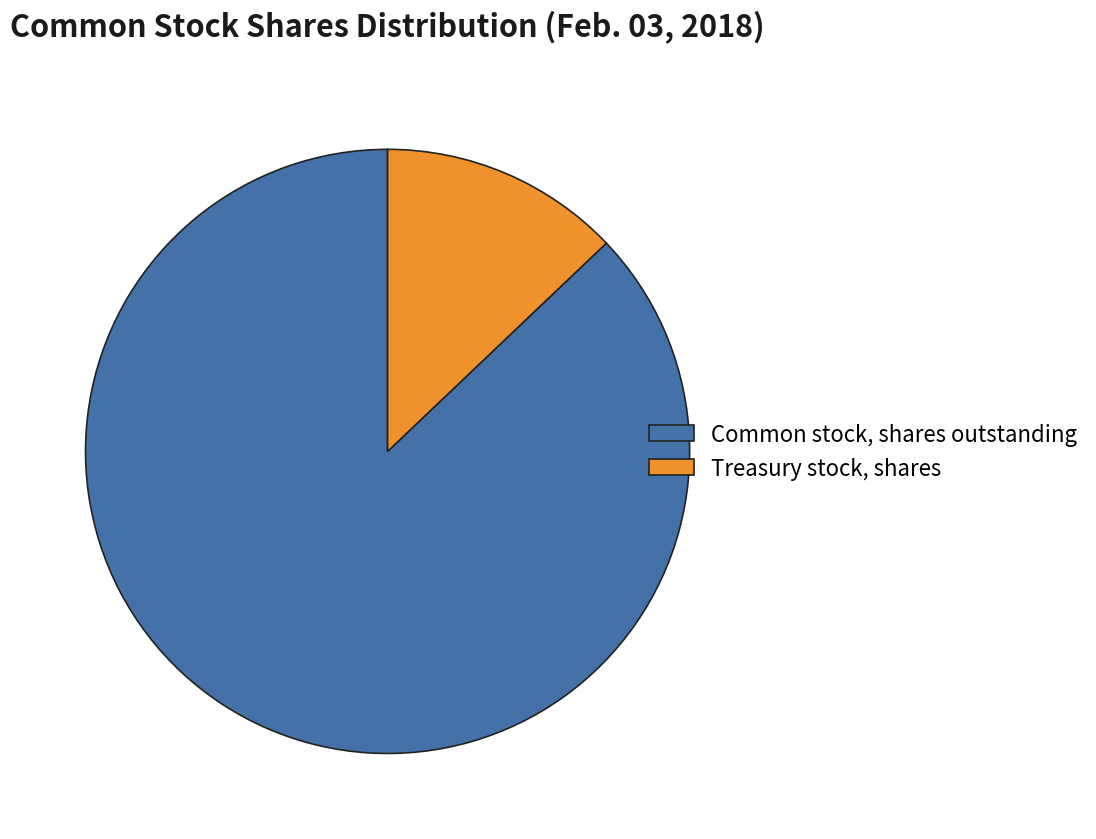

Is Common stock, shares outstanding the majority of the pie?

Yes